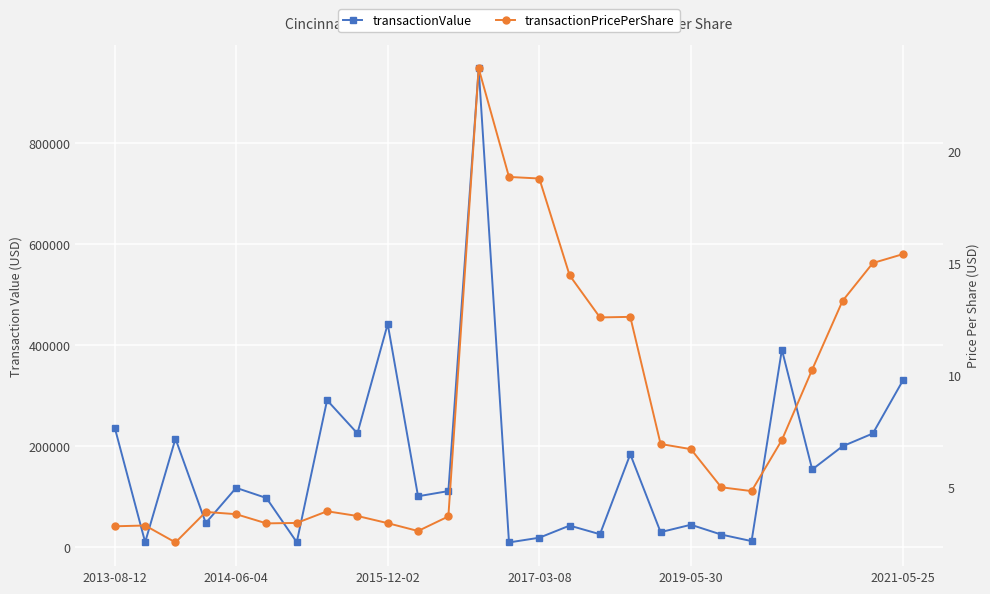

Read the transactionPricePerShare value at 2019-05-30.

6.7